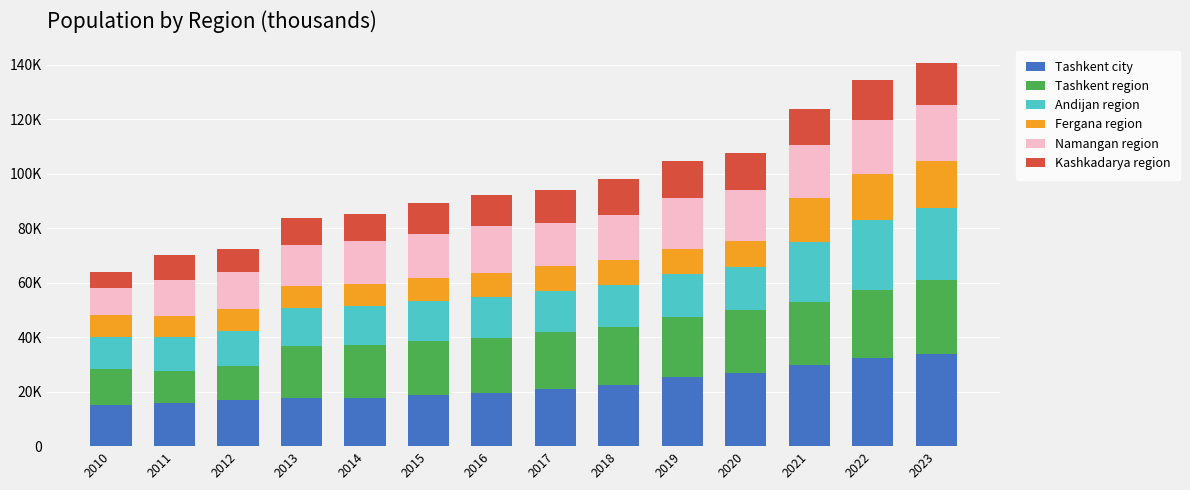

Which series has the widest spread of values?

Tashkent city